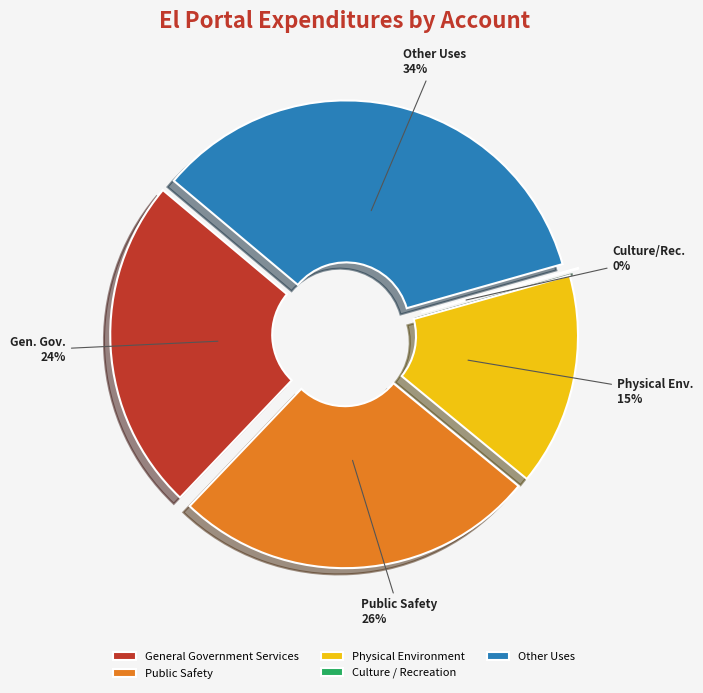

What is the largest slice in the pie chart?

Other Uses